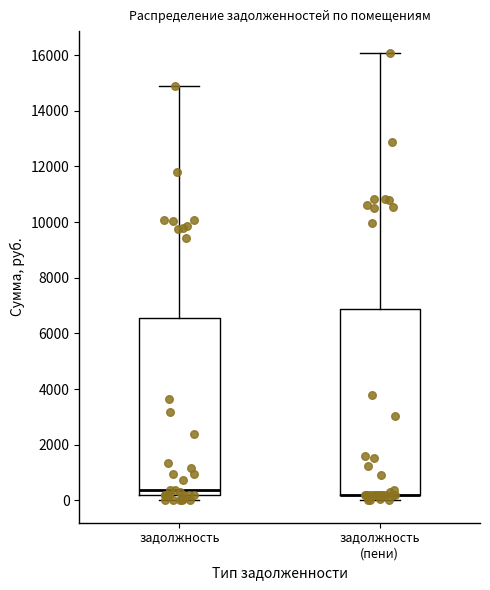

Where is the upper edge of the box for задолжность (пени) on the y-axis? The values are not printed on the chart, so give them approximately, as read against the axis.

6800